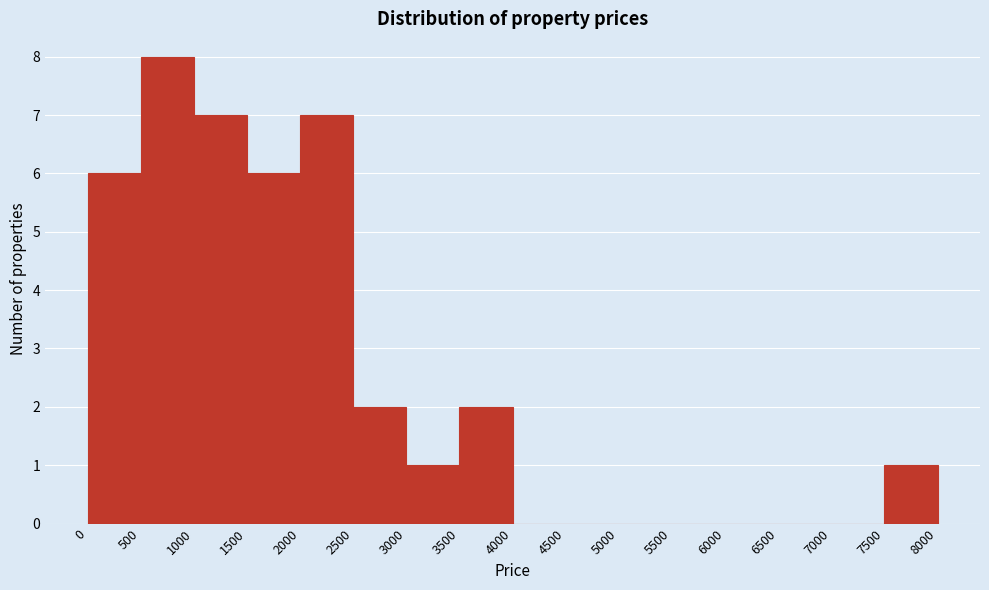

Reading left to right, transcribe this chart: for each bar, give the range it covers on the x-axis and its height. The values are not printed on the chart, so give them approximately, as read against the axis.

0 to 500: 6
500 to 1000: 8
1000 to 1500: 7
1500 to 2000: 6
2000 to 2500: 7
2500 to 3000: 2
3000 to 3500: 1
3500 to 4000: 2
4000 to 4500: 0
4500 to 5000: 0
5000 to 5500: 0
5500 to 6000: 0
6000 to 6500: 0
6500 to 7000: 0
7000 to 7500: 0
7500 to 8000: 1